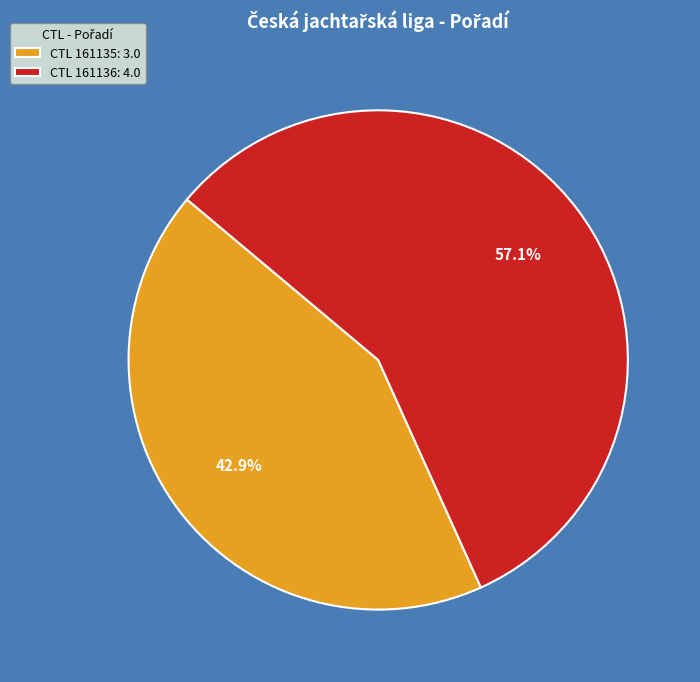

How many slices are in this pie chart?

2